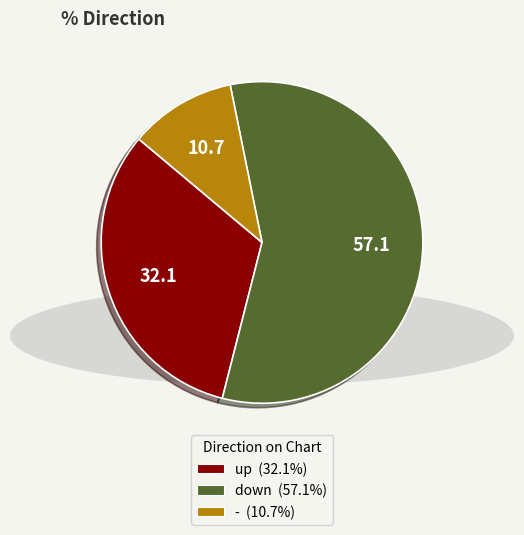

Which slice represents more than half of the pie?

down